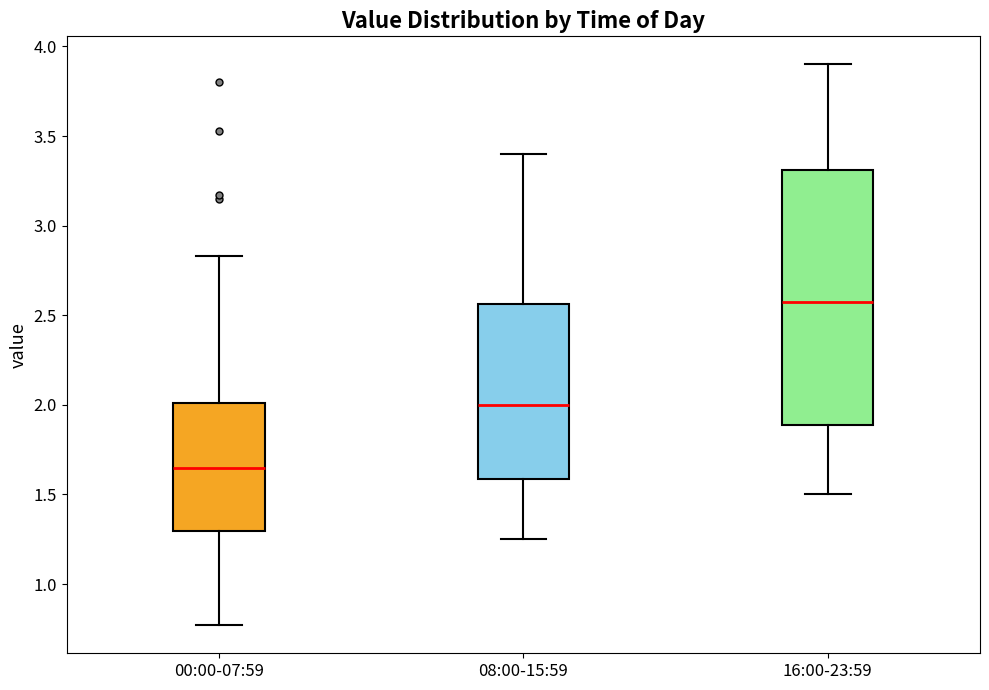

Reading left to right, read every box against the y-axis: the position of its median line, the range the box covers, and the ends of its whiskers. The values are not printed on the chart, so give them approximately, as read against the axis.

00:00-07:59: median 1.65, box 1.30 to 2.00, whiskers 0.75 to 2.85
08:00-15:59: median 2.00, box 1.60 to 2.55, whiskers 1.25 to 3.40
16:00-23:59: median 2.60, box 1.90 to 3.30, whiskers 1.50 to 3.90